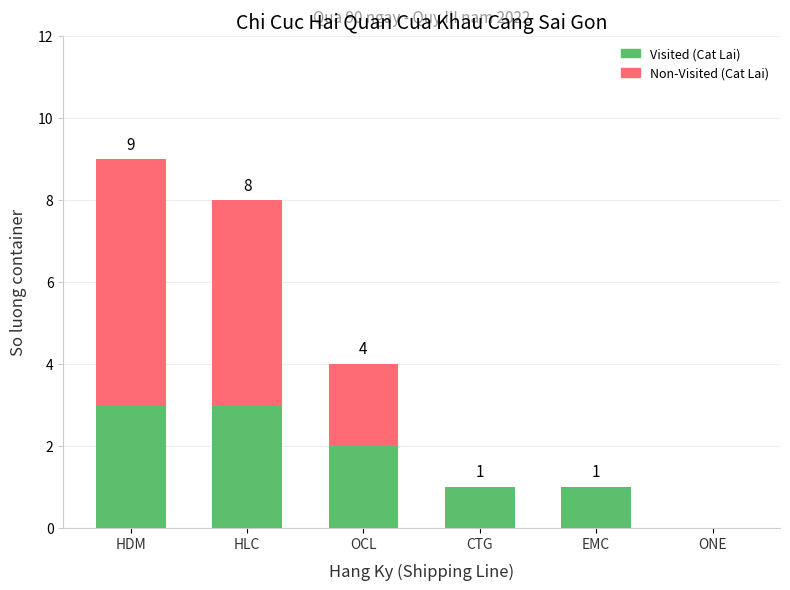

What is the sum of all Visited (Cat Lai) values?

10